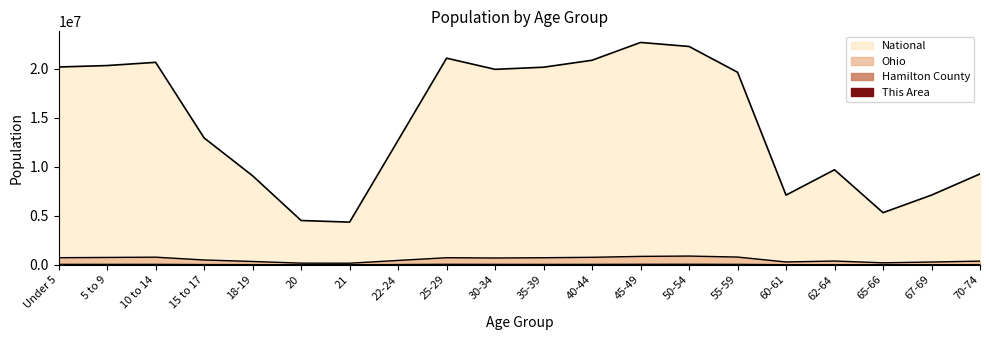

At which label does This Area first exceed 1051?

Under 5